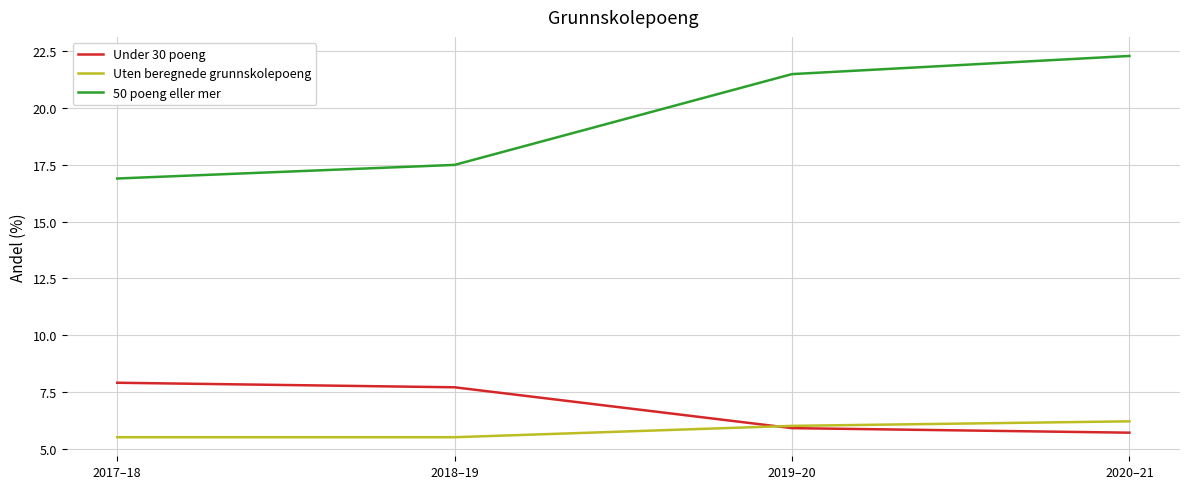

Which series changed the most between 2019–20 and 2020–21?

50 poeng eller mer